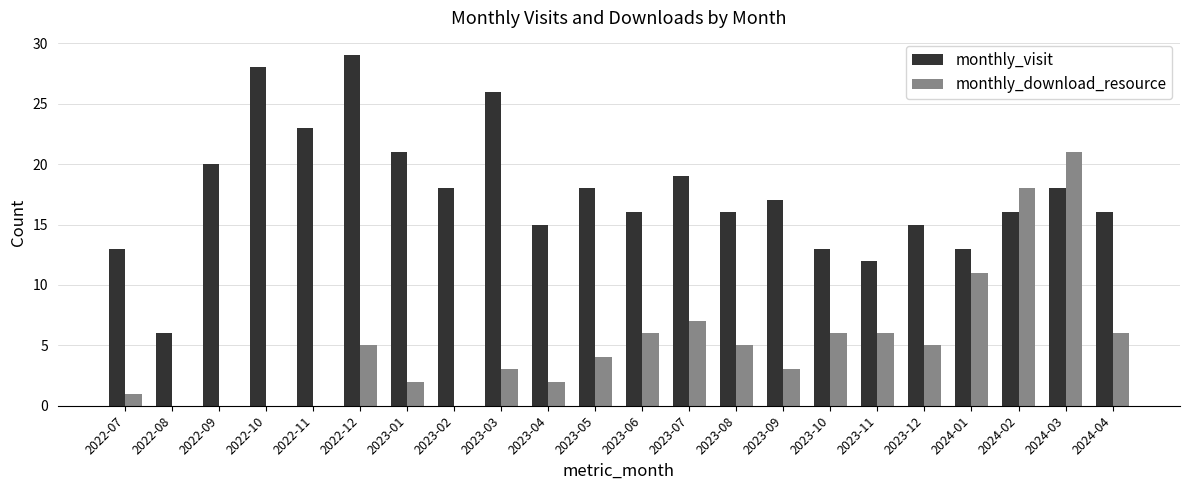

Reading left to right, extract all data points from this chart.

monthly_visit: 2022-07=13	2022-08=6	2022-09=20	2022-10=28	2022-11=23	2022-12=29	2023-01=21	2023-02=18	2023-03=26	2023-04=15	2023-05=18	2023-06=16	2023-07=19	2023-08=16	2023-09=17	2023-10=13	2023-11=12	2023-12=15	2024-01=13	2024-02=16	2024-03=18	2024-04=16
monthly_download_resource: 2022-07=1	2022-08=0	2022-09=0	2022-10=0	2022-11=0	2022-12=5	2023-01=2	2023-02=0	2023-03=3	2023-04=2	2023-05=4	2023-06=6	2023-07=7	2023-08=5	2023-09=3	2023-10=6	2023-11=6	2023-12=5	2024-01=11	2024-02=18	2024-03=21	2024-04=6